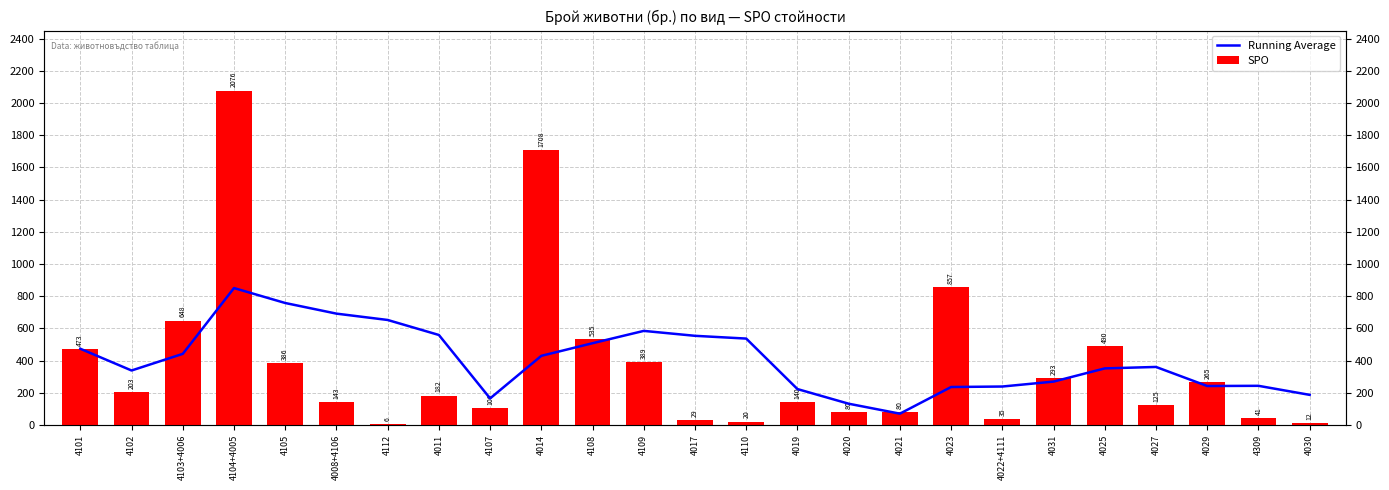

What is the difference between the maximum and minimum values in the Running Average series?

780.2